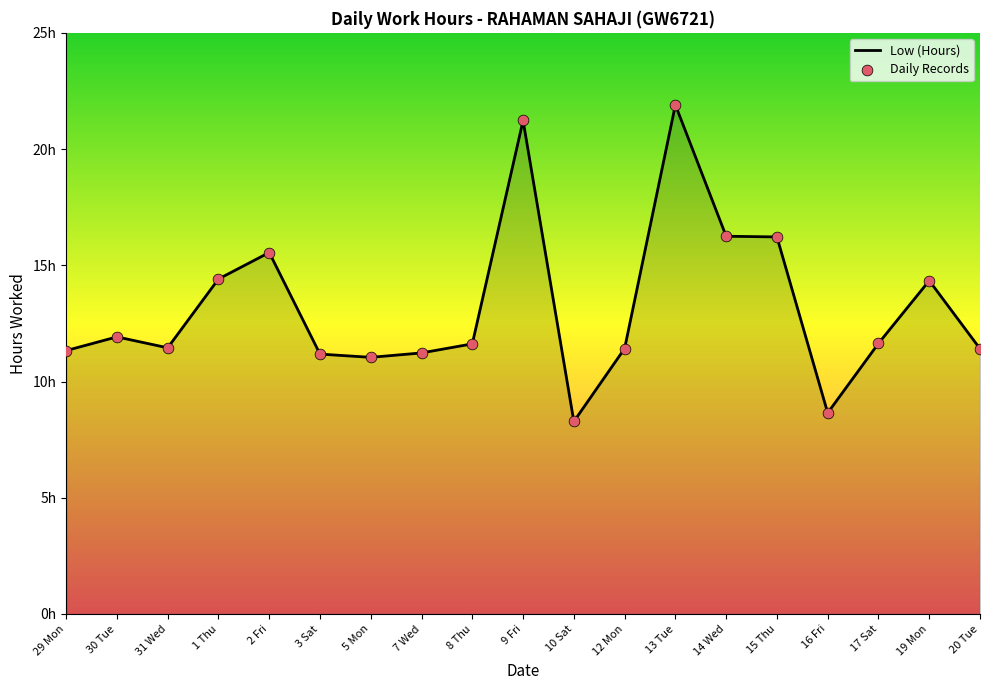

What is the ratio of the value at 12 Mon to the value at 9 Fri?

0.5